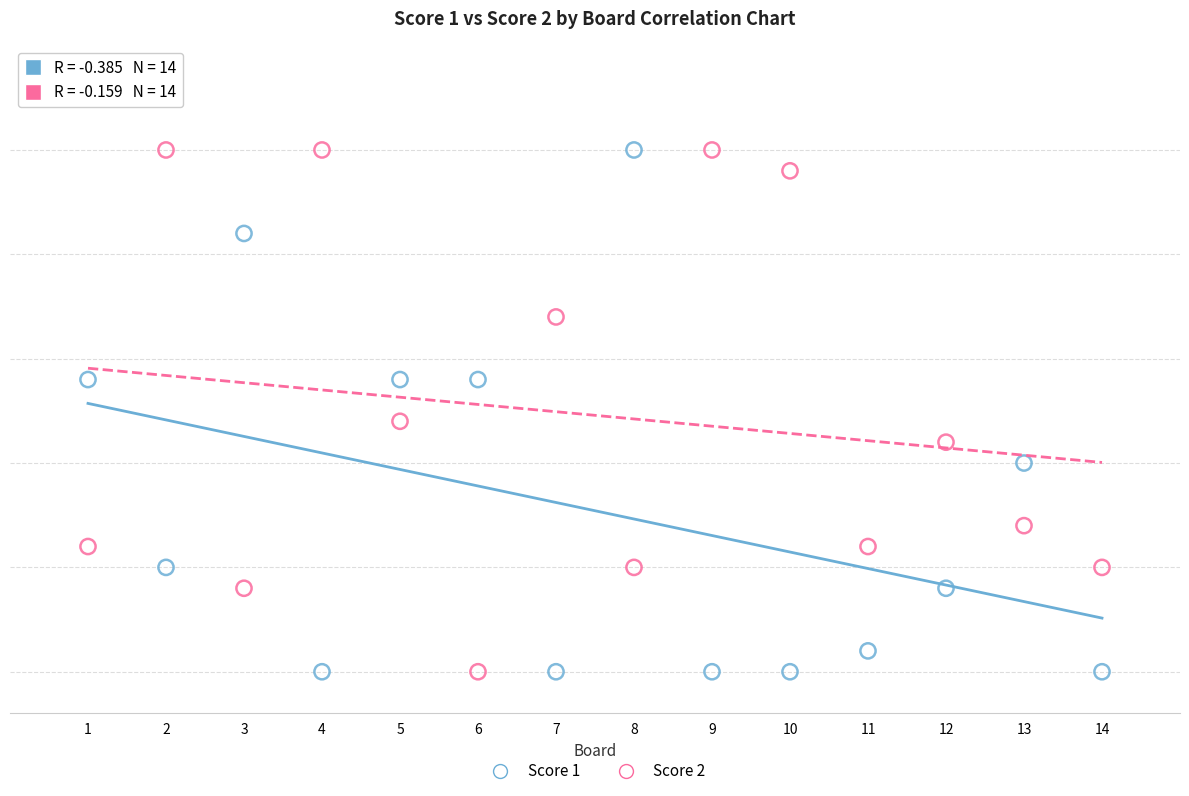

What are all the series names shown in the legend?

Score 1, Score 2